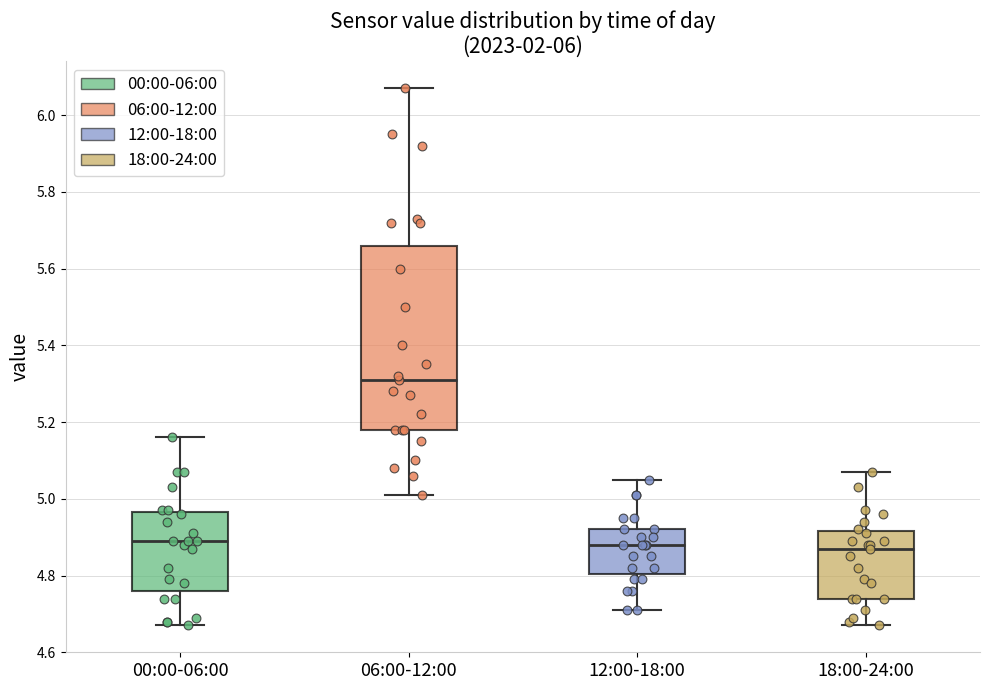

Which box has the highest median line?

06:00-12:00